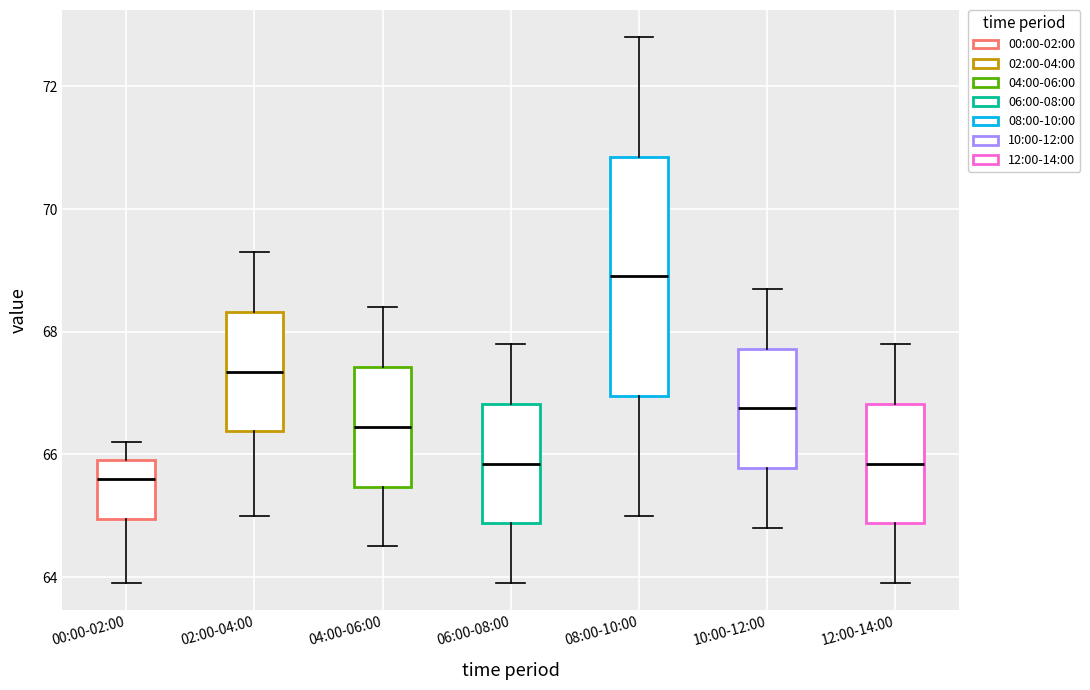

Reading left to right, transcribe this box plot: for each box, give where its median line is, the range the box spans, and where its two whiskers end, as read against the y-axis. The values are not printed on the chart, so give them approximately, as read against the axis.

00:00-02:00: median 65.6, box 65.0 to 66.0, whiskers 64.0 to 66.2
02:00-04:00: median 67.4, box 66.4 to 68.4, whiskers 65.0 to 69.4
04:00-06:00: median 66.4, box 65.4 to 67.4, whiskers 64.6 to 68.4
06:00-08:00: median 65.8, box 64.8 to 66.8, whiskers 64.0 to 67.8
08:00-10:00: median 69.0, box 67.0 to 70.8, whiskers 65.0 to 72.8
10:00-12:00: median 66.8, box 65.8 to 67.8, whiskers 64.8 to 68.8
12:00-14:00: median 65.8, box 64.8 to 66.8, whiskers 64.0 to 67.8